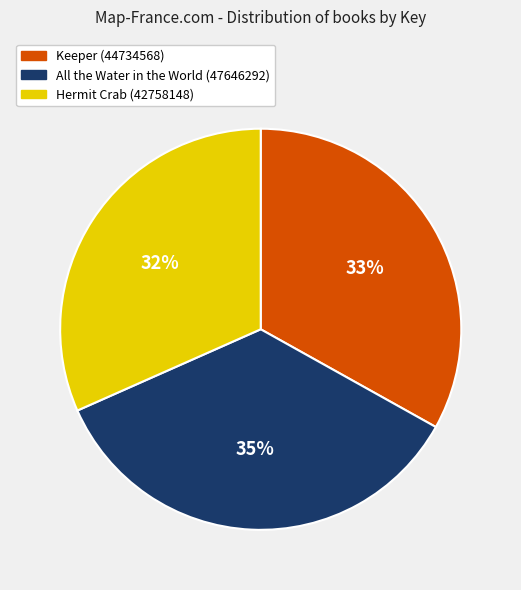

How many segments does this pie chart have?

3